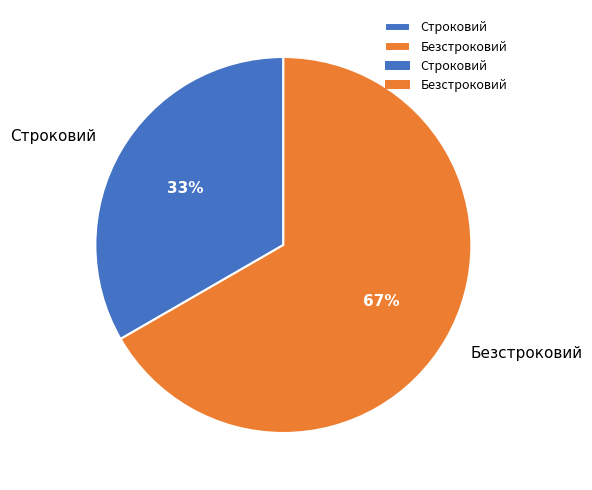

Is there a majority slice in this chart?

Yes